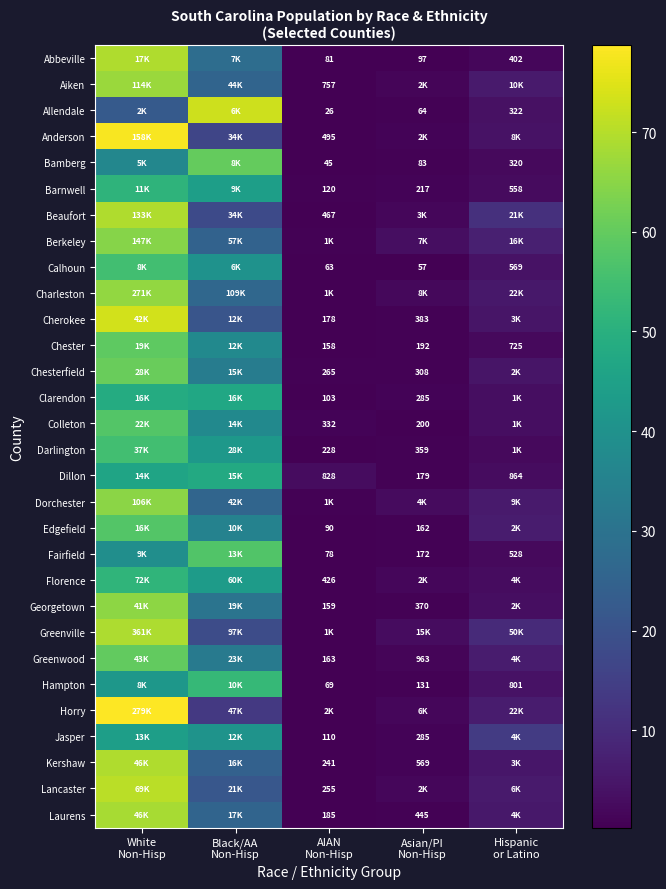

Read the Laurens value at Black/AA Non-Hisp.

25.4